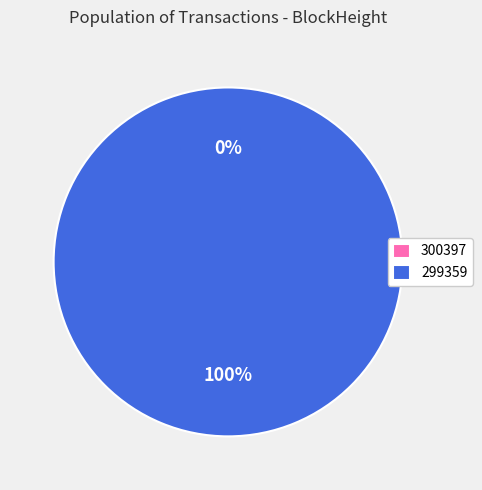

How many slices are in this pie chart?

2